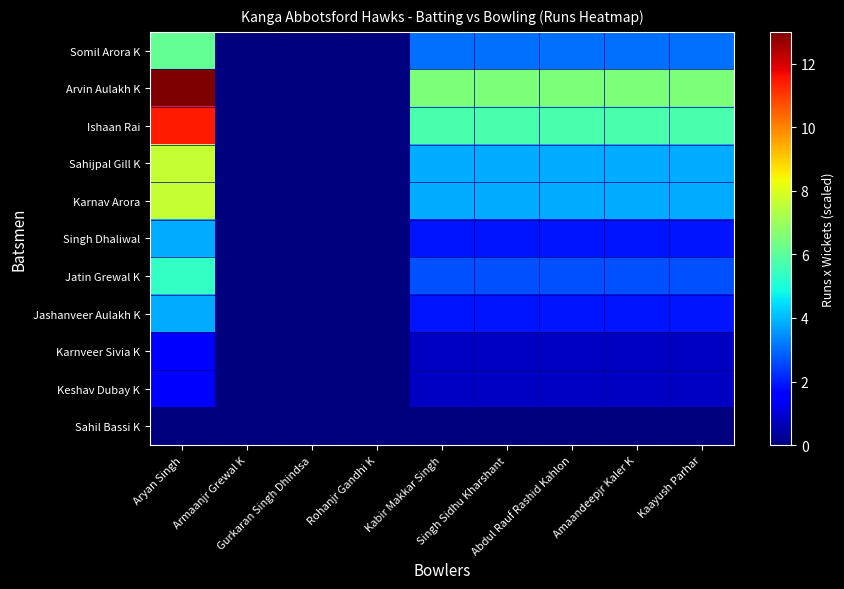

Which series has the widest spread of values?

Arvin Aulakh K